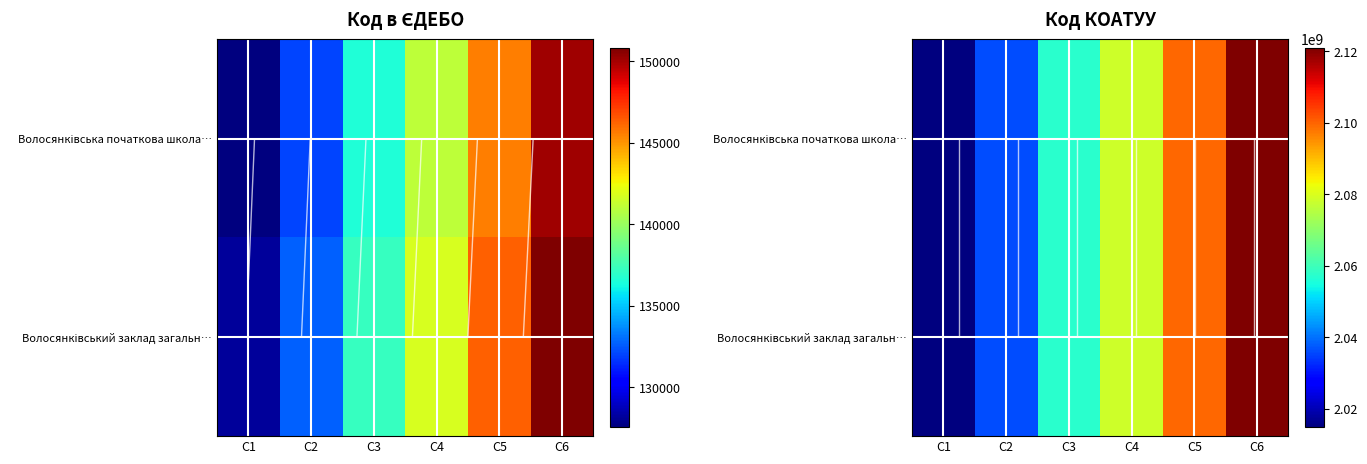

What is the difference between the maximum and minimum values in the Волосянківський заклад загальн… series?

106044065.1